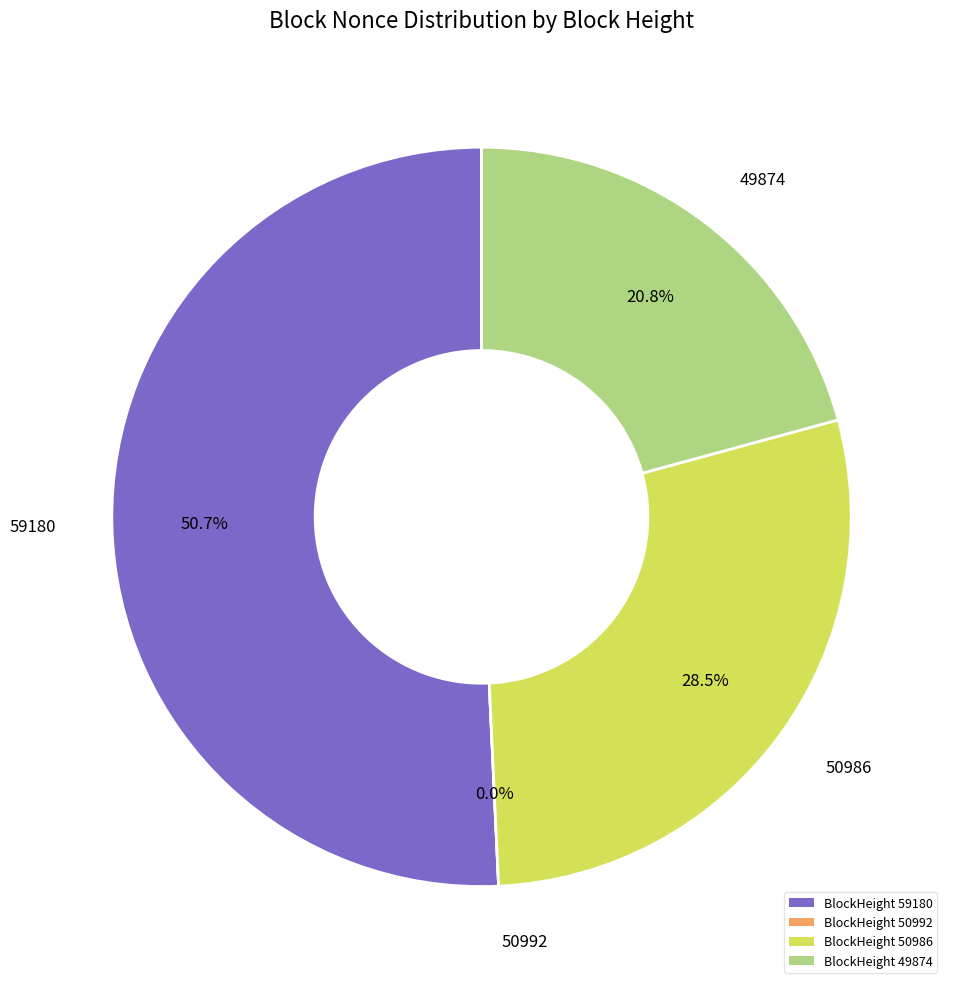

What is the change in value from 59180 to 49874?

-15445